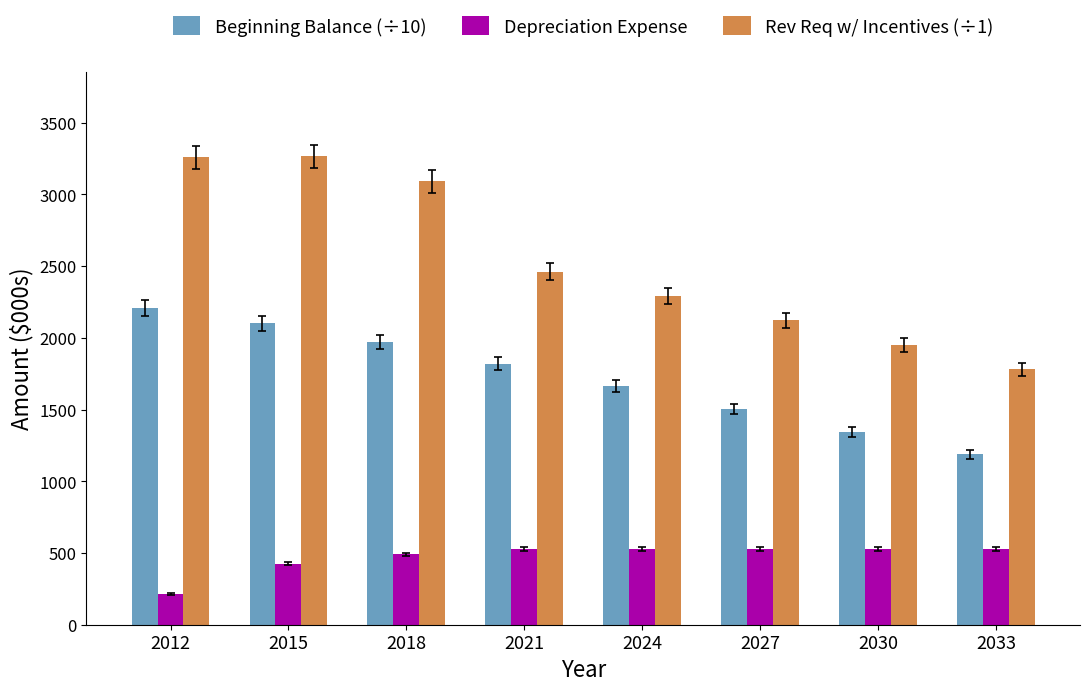

What is the total value across all series at 2033?

3495.5